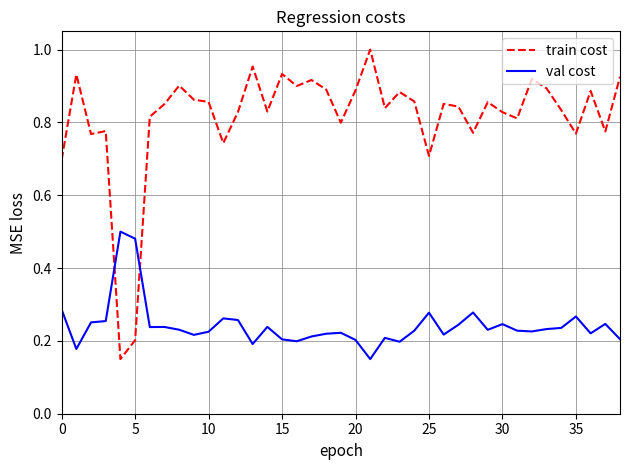

True or false: train cost and val cost cross at least once.

True